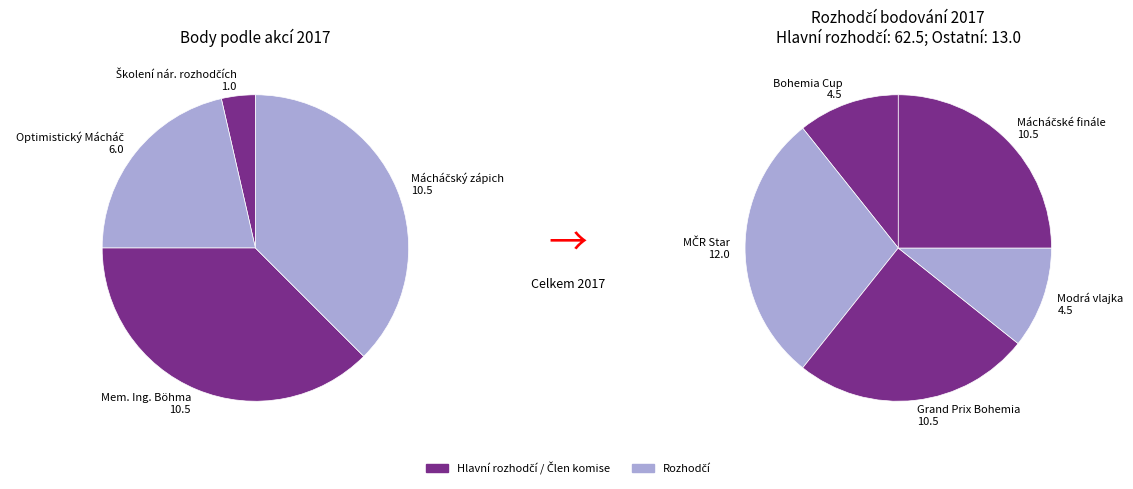

To the nearest percent, what is the difference between the largest and smallest slice percentages?

16%